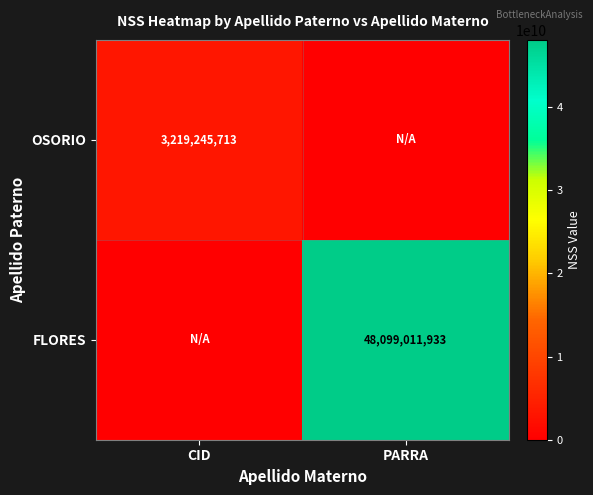

The value of FLORES at PARRA is 48099011933. True or false?

True